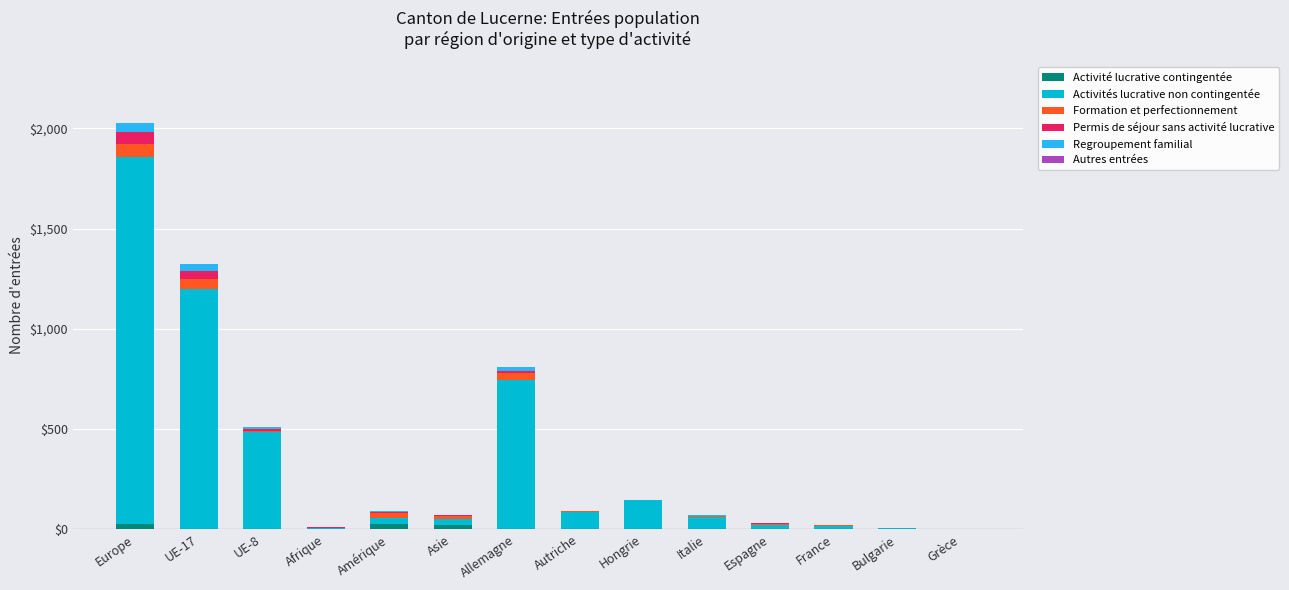

What is the sum of all Activité lucrative contingentée values?

79